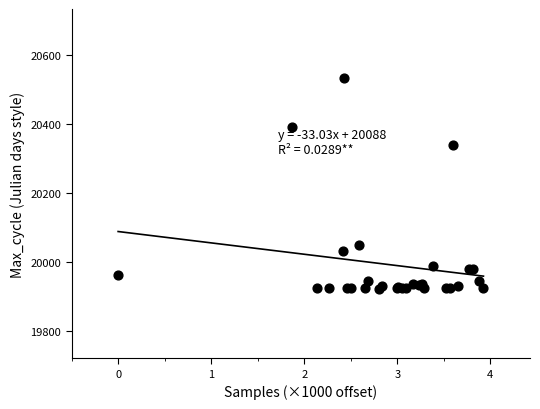

What Y value in the scatter plot is closest to 20227?

20341